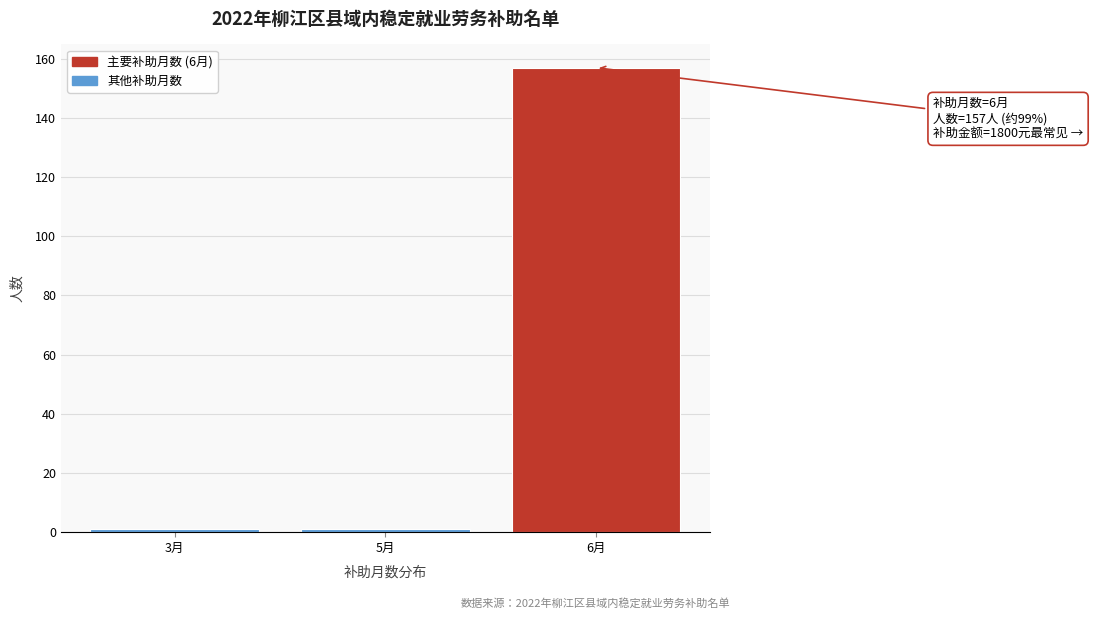

Reading left to right, what are all the values shown in this chart?

3月=1	5月=1	6月=157